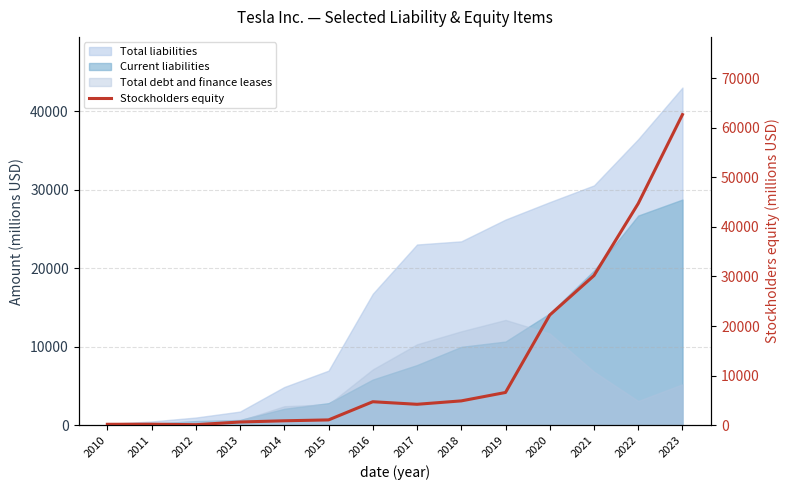

What is the smallest value displayed?

125